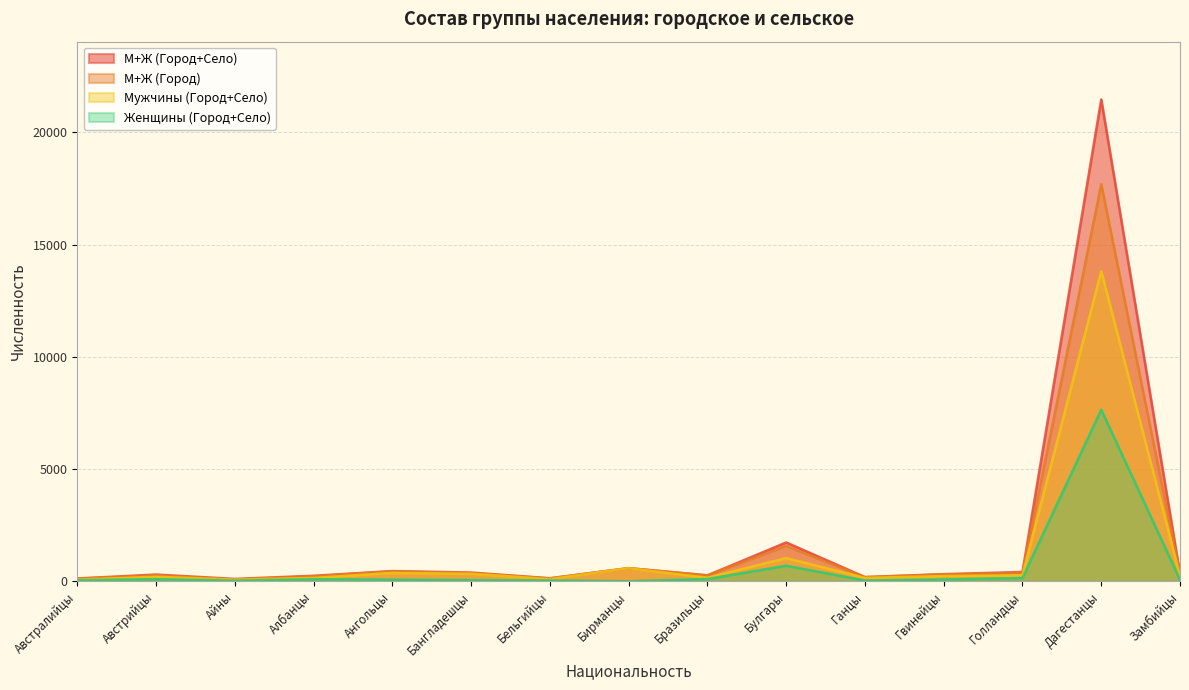

How many lines are shown in the chart?

4